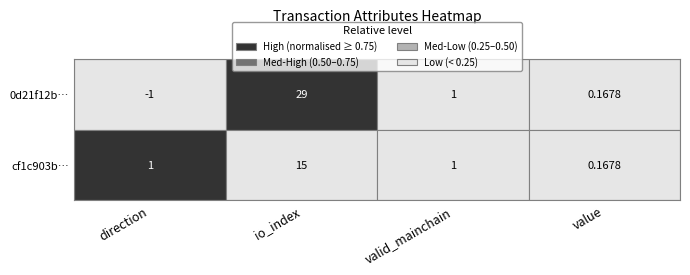

What is the difference between the highest and lowest values at direction?

2.0